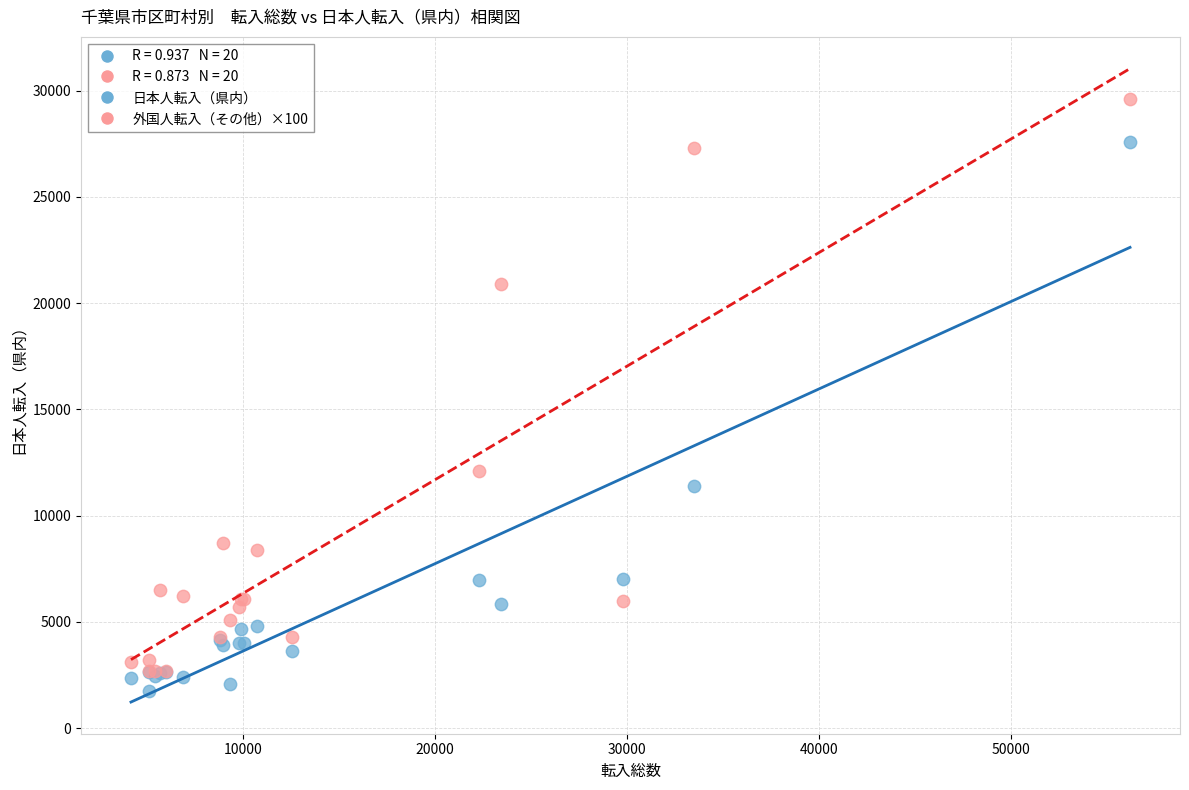

In the 日本人転入（県内） series, what Y value is closest to 14672?

11392